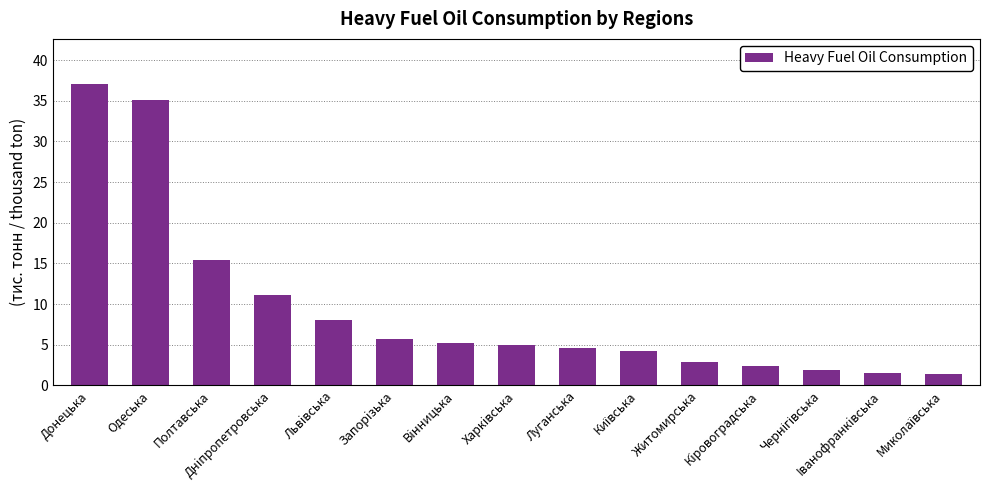

What is the difference between the values at Житомирська and Львiвська?

5.2